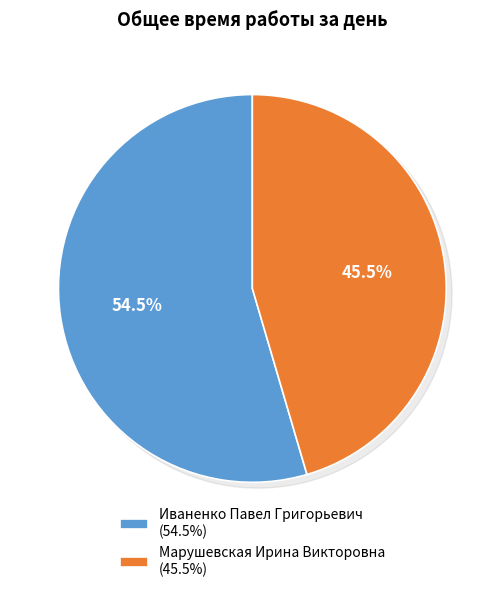

Rank the categories by value from lowest to highest.

Марушевская Ирина Викторовна, Иваненко Павел Григорьевич